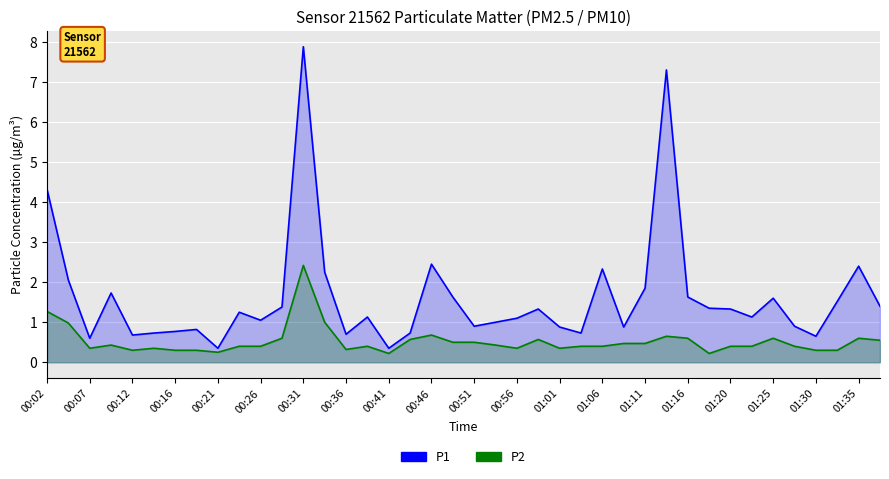

What are all the series names shown in the legend?

P1, P2